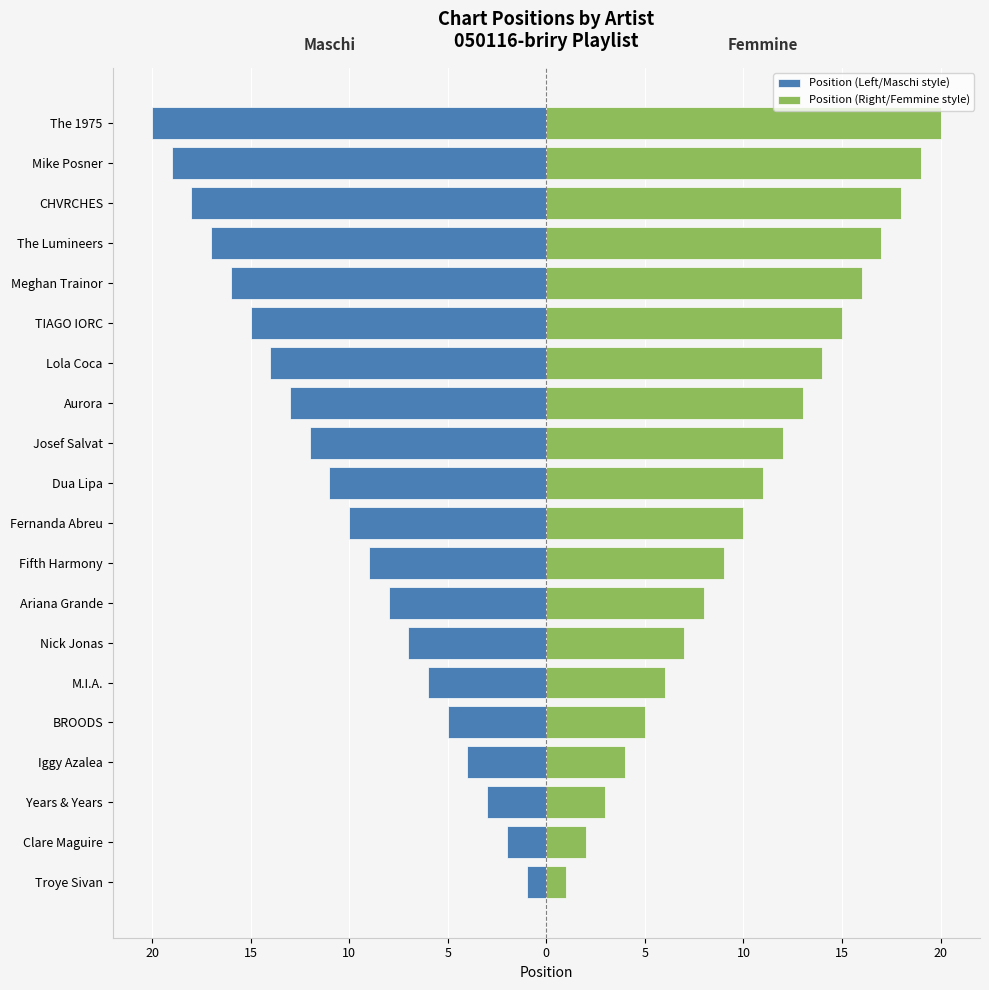

What are all the series names shown in the legend?

Position (Left/Maschi style), Position (Right/Femmine style)